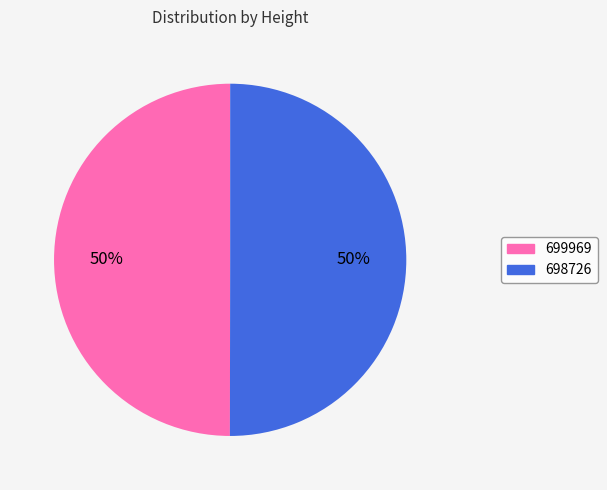

How many slices are in this pie chart?

2